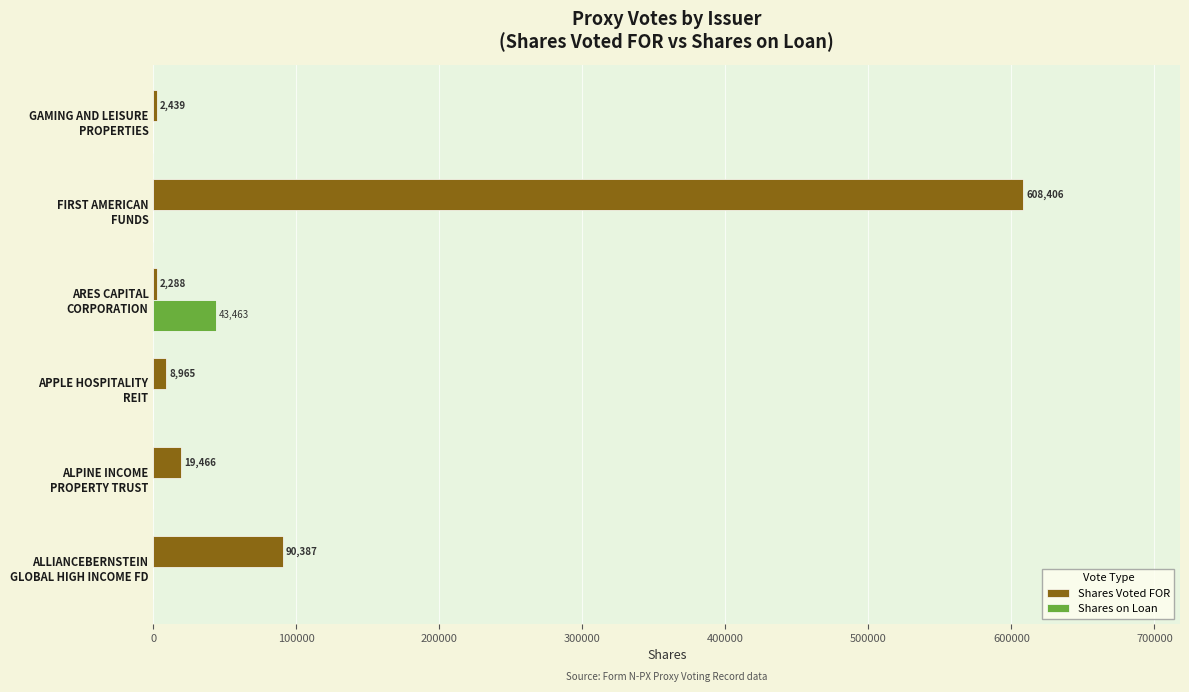

What are all the series names shown in the legend?

Shares Voted FOR, Shares on Loan